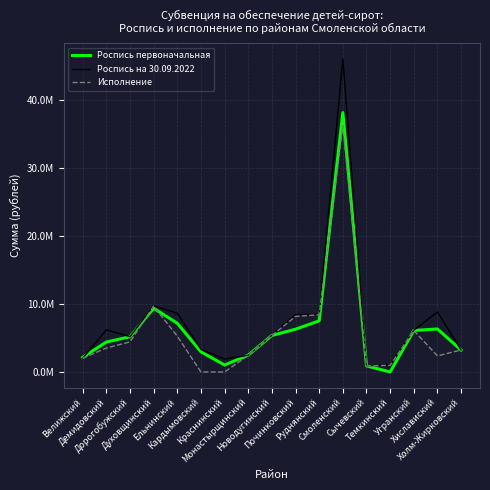

Does the chart display data point markers on the line(s)?

No